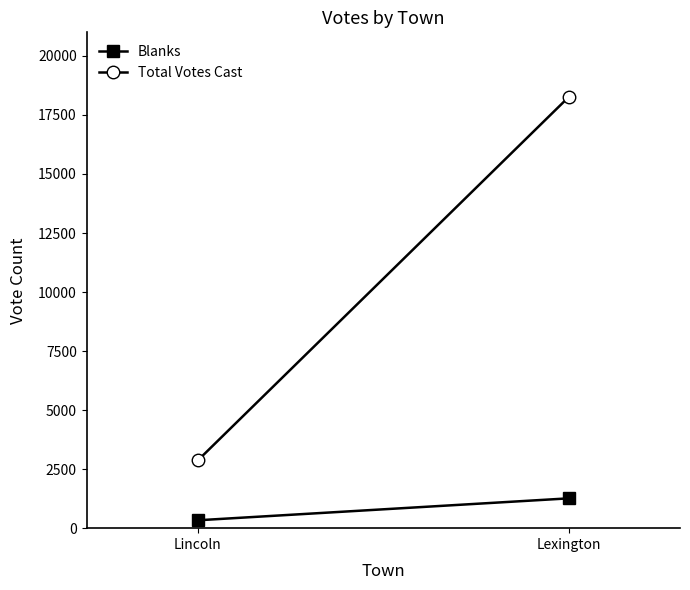

Is the value of Total Votes Cast at Lincoln greater than the value of Blanks at Lincoln?

Yes